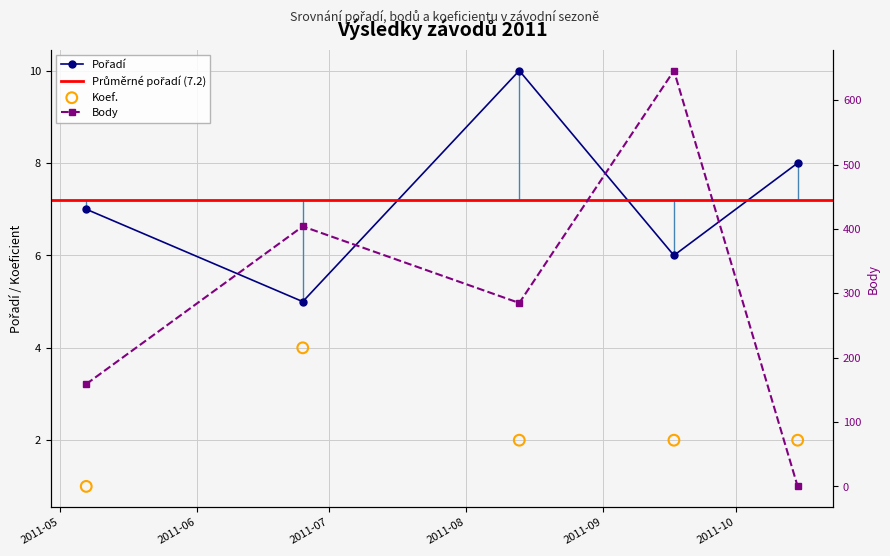

At which category is the sum across all series the highest?

2011-09-17